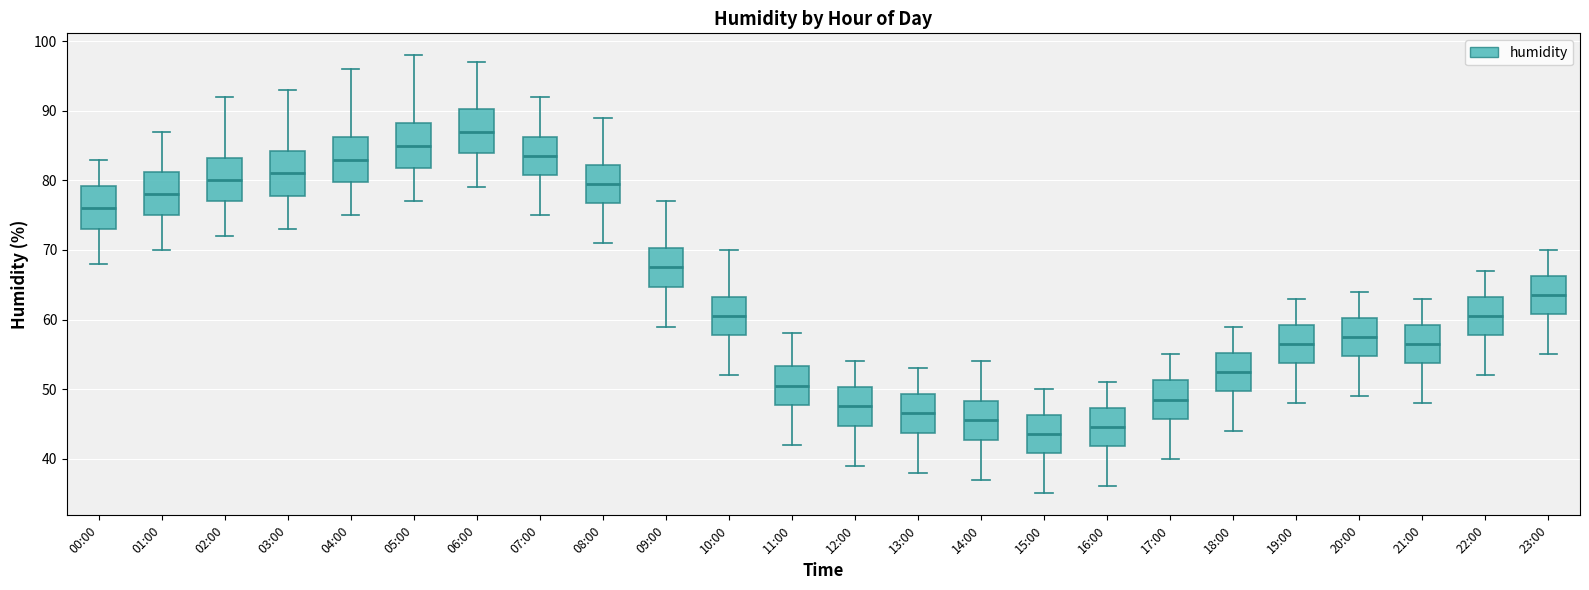

Reading left to right, transcribe this box plot: for each box, give where its median line is, the range the box spans, and where its two whiskers end, as read against the y-axis. The values are not printed on the chart, so give them approximately, as read against the axis.

00:00: median 76, box 73 to 79, whiskers 68 to 83
01:00: median 78, box 75 to 81, whiskers 70 to 87
02:00: median 80, box 77 to 83, whiskers 72 to 92
03:00: median 81, box 78 to 84, whiskers 73 to 93
04:00: median 83, box 80 to 86, whiskers 75 to 96
05:00: median 85, box 82 to 88, whiskers 77 to 98
06:00: median 87, box 84 to 90, whiskers 79 to 97
07:00: median 84, box 81 to 86, whiskers 75 to 92
08:00: median 80, box 77 to 82, whiskers 71 to 89
09:00: median 68, box 65 to 70, whiskers 59 to 77
10:00: median 61, box 58 to 63, whiskers 52 to 70
11:00: median 51, box 48 to 53, whiskers 42 to 58
12:00: median 48, box 45 to 50, whiskers 39 to 54
13:00: median 47, box 44 to 49, whiskers 38 to 53
14:00: median 46, box 43 to 48, whiskers 37 to 54
15:00: median 44, box 41 to 46, whiskers 35 to 50
16:00: median 45, box 42 to 47, whiskers 36 to 51
17:00: median 49, box 46 to 51, whiskers 40 to 55
18:00: median 53, box 50 to 55, whiskers 44 to 59
19:00: median 57, box 54 to 59, whiskers 48 to 63
20:00: median 58, box 55 to 60, whiskers 49 to 64
21:00: median 57, box 54 to 59, whiskers 48 to 63
22:00: median 61, box 58 to 63, whiskers 52 to 67
23:00: median 64, box 61 to 66, whiskers 55 to 70